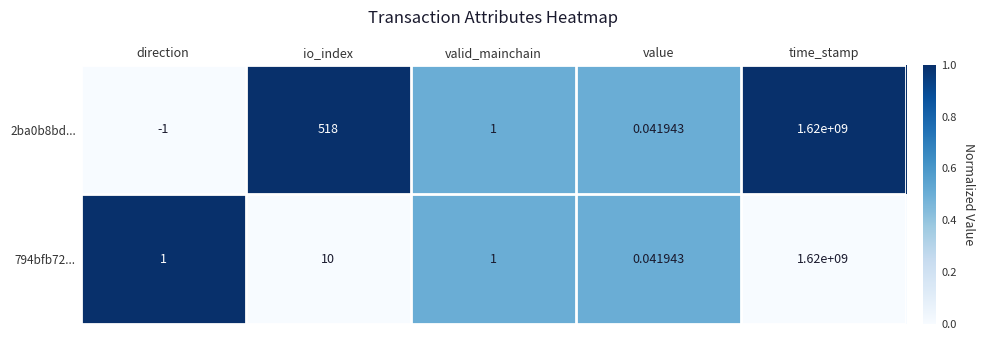

Count the number of data series in this chart.

2